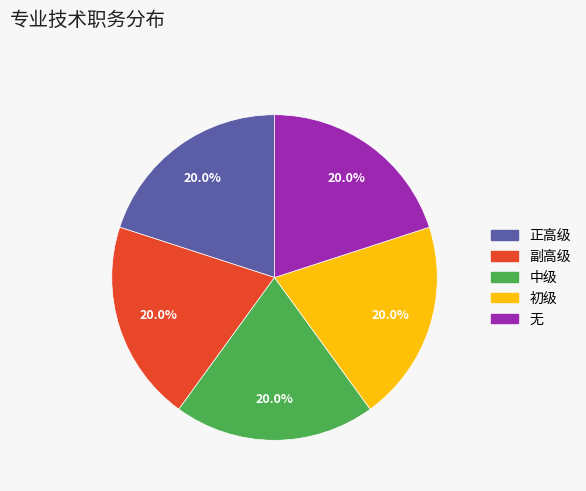

To the nearest percent, what is the combined percentage of 正高级 and 初级?

40%